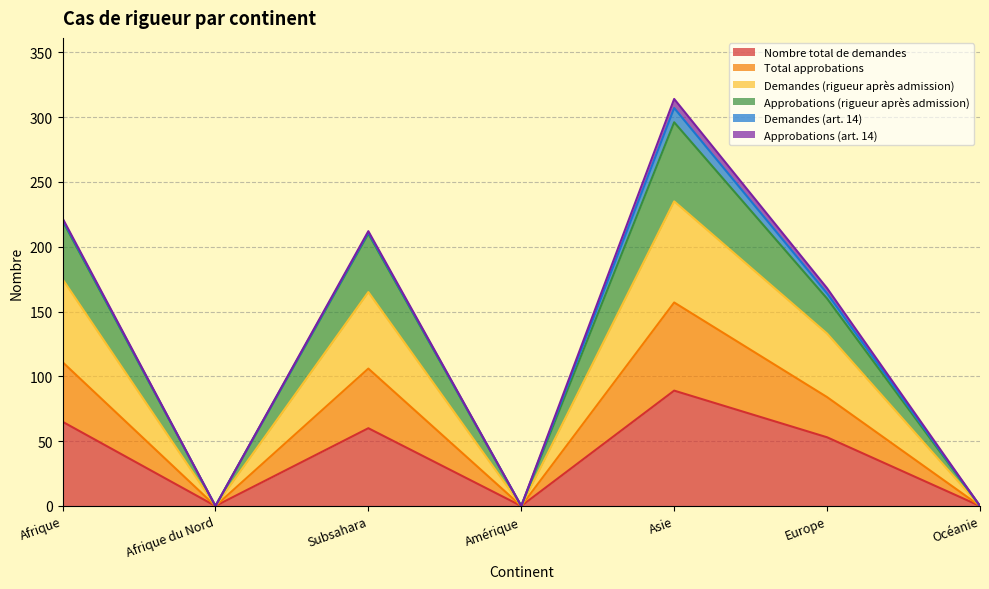

At which category does Total approbations reach its first local valley?

Afrique du Nord